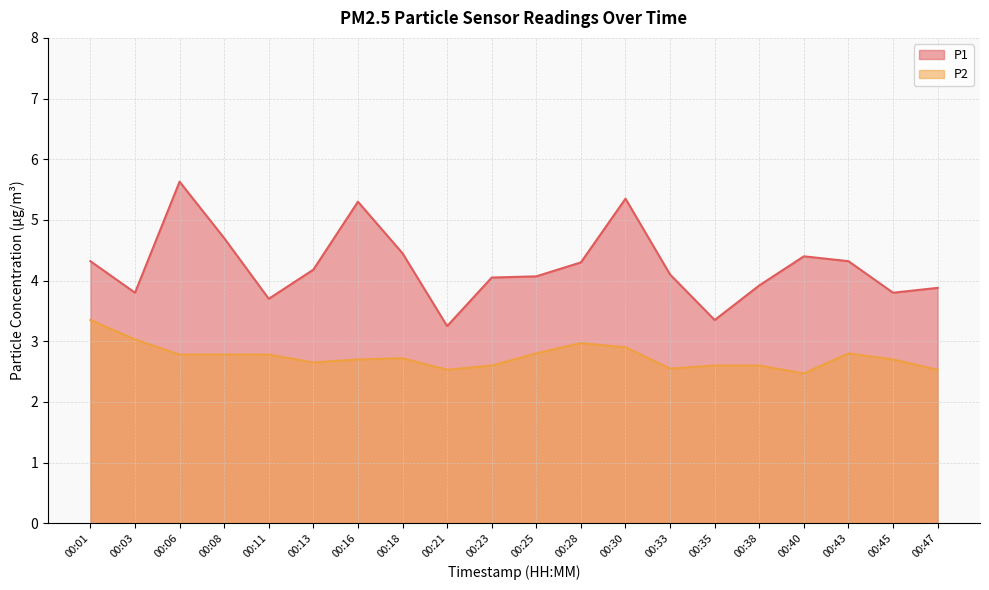

Rank the categories by P2 value from highest to lowest.

00:01, 00:03, 00:28, 00:30, 00:25, 00:43, 00:06, 00:08, 00:11, 00:18, 00:16, 00:45, 00:13, 00:23, 00:35, 00:38, 00:33, 00:21, 00:47, 00:40